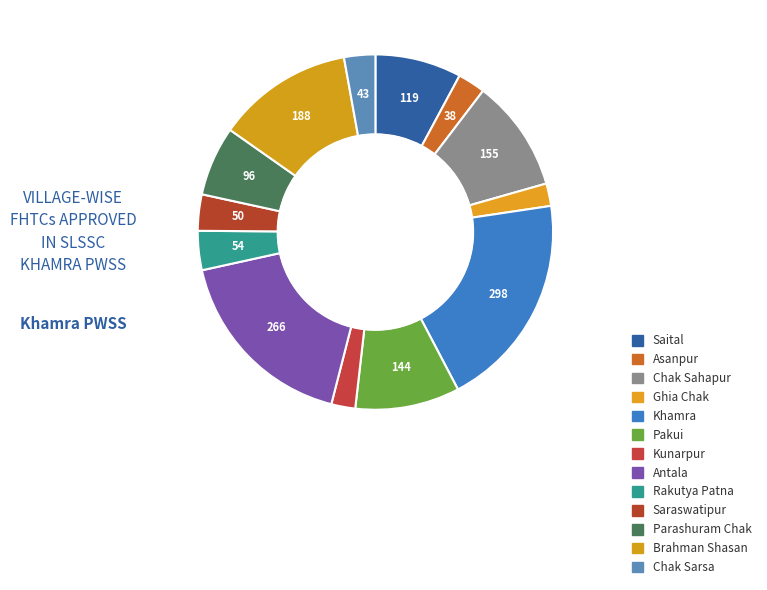

Count the number of slices in the pie.

13